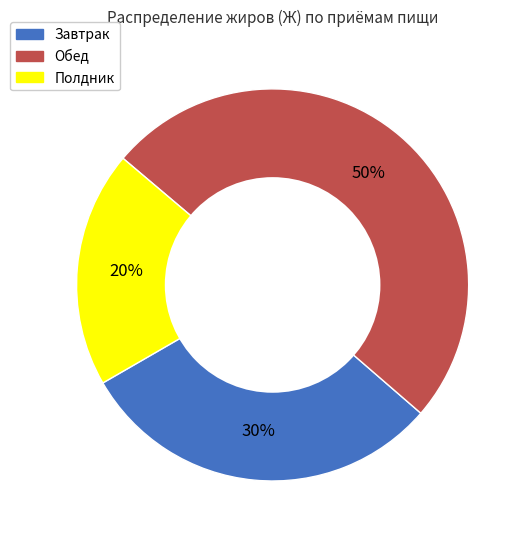

Is it true that Завтрак is 19% of the pie?

False